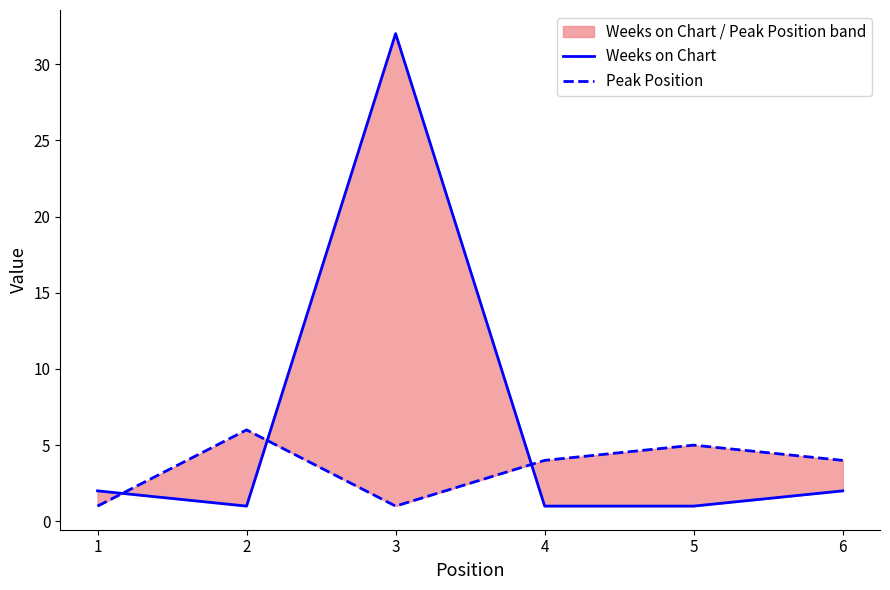

Is the value of Weeks on Chart at 2 greater than the value of Peak Position at 4?

No